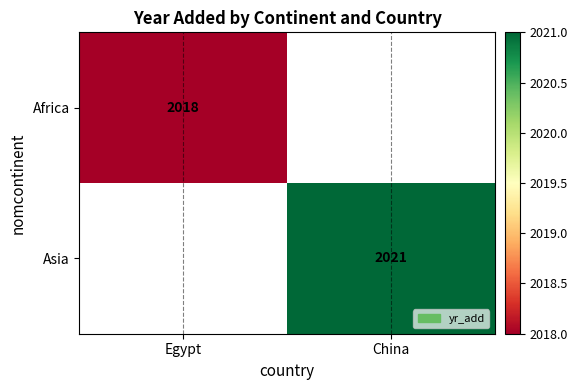

Is it true that Africa equals 3616.0 at Egypt?

False